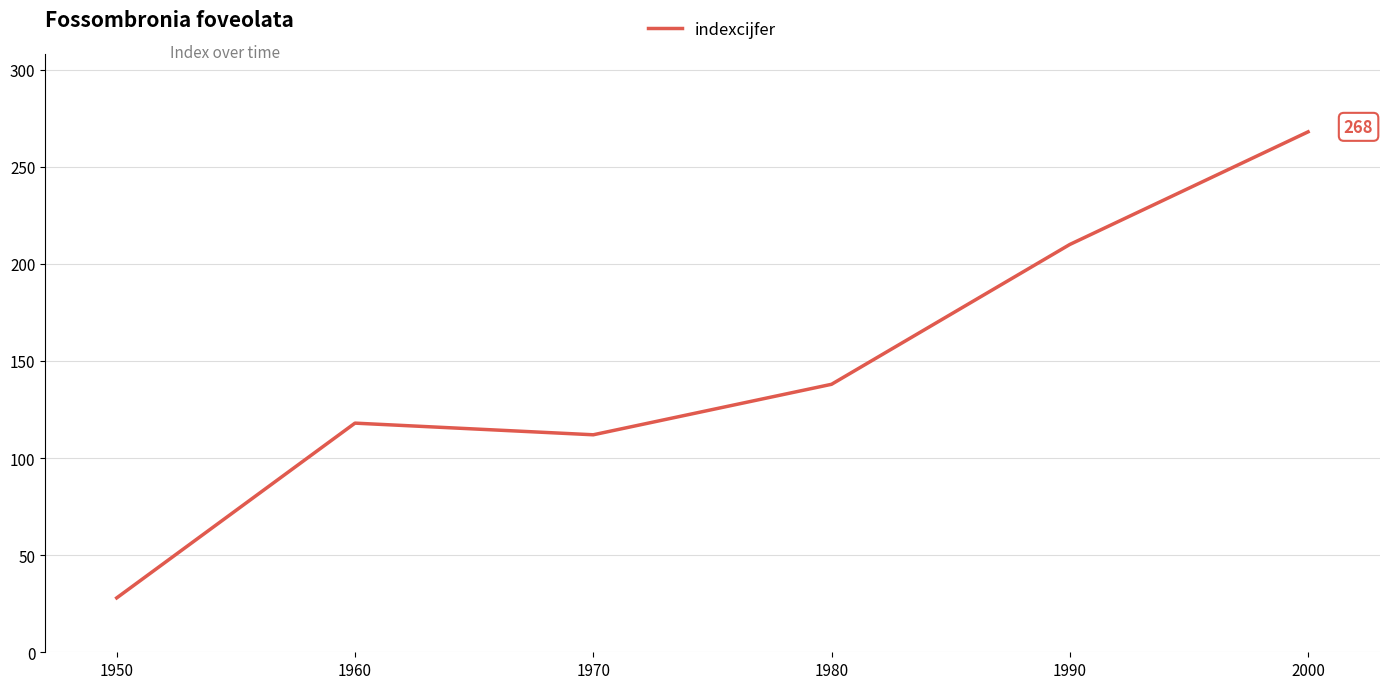

At which category does the chart reach its minimum across all series?

1950